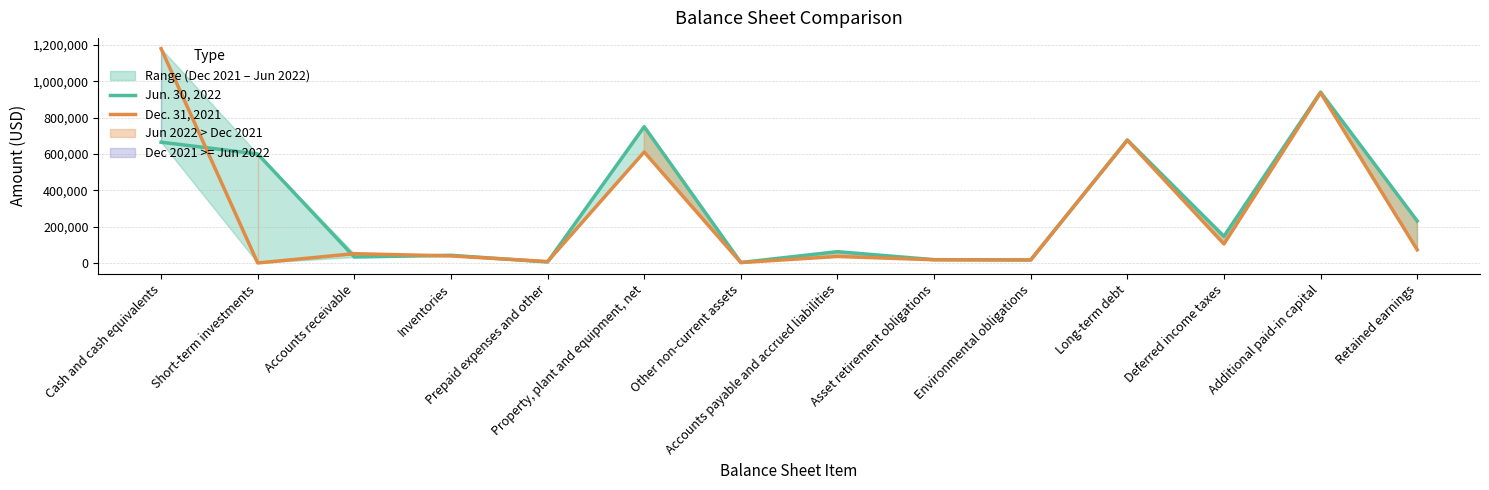

Does the chart display data point markers on the line(s)?

No